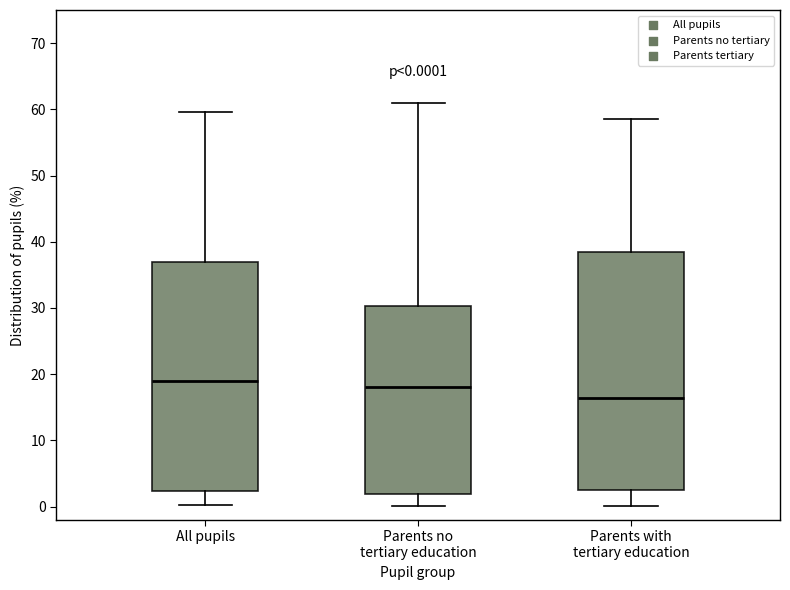

Which box is the tallest, from its lower edge to its upper edge?

Parents with tertiary education